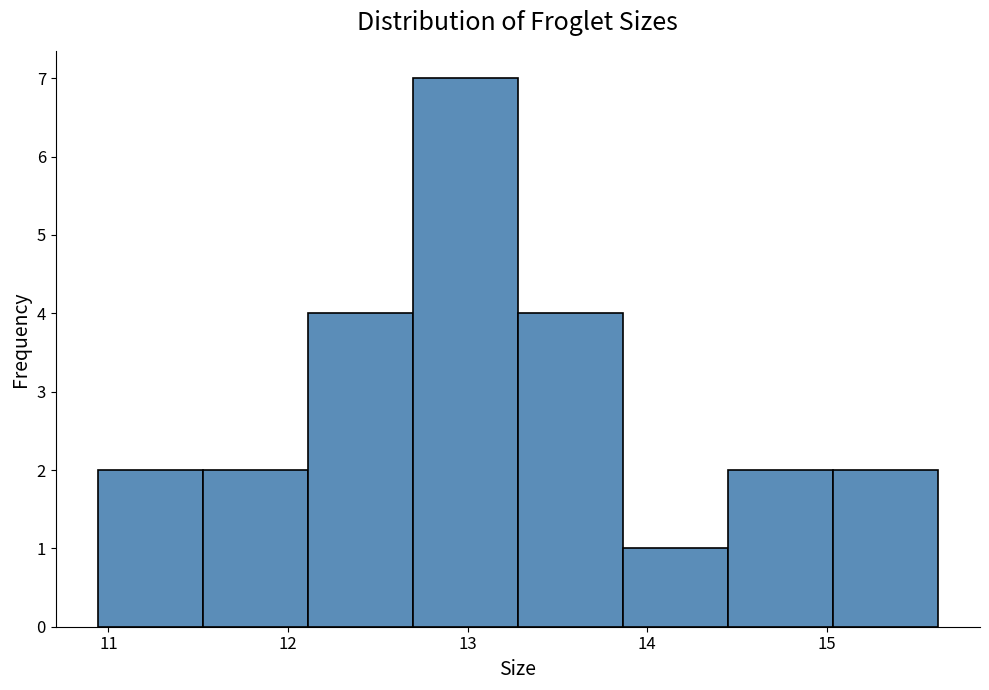

Reading left to right, list every bar in this chart as the range it spans on the x-axis followed by its height. Neither the bar edges nor the heights are printed on the chart, so give them approximately, as read against the axes.

10.9 to 11.5: 2
11.5 to 12.1: 2
12.1 to 12.7: 4
12.7 to 13.3: 7
13.3 to 13.9: 4
13.9 to 14.5: 1
14.5 to 15.0: 2
15.0 to 15.6: 2